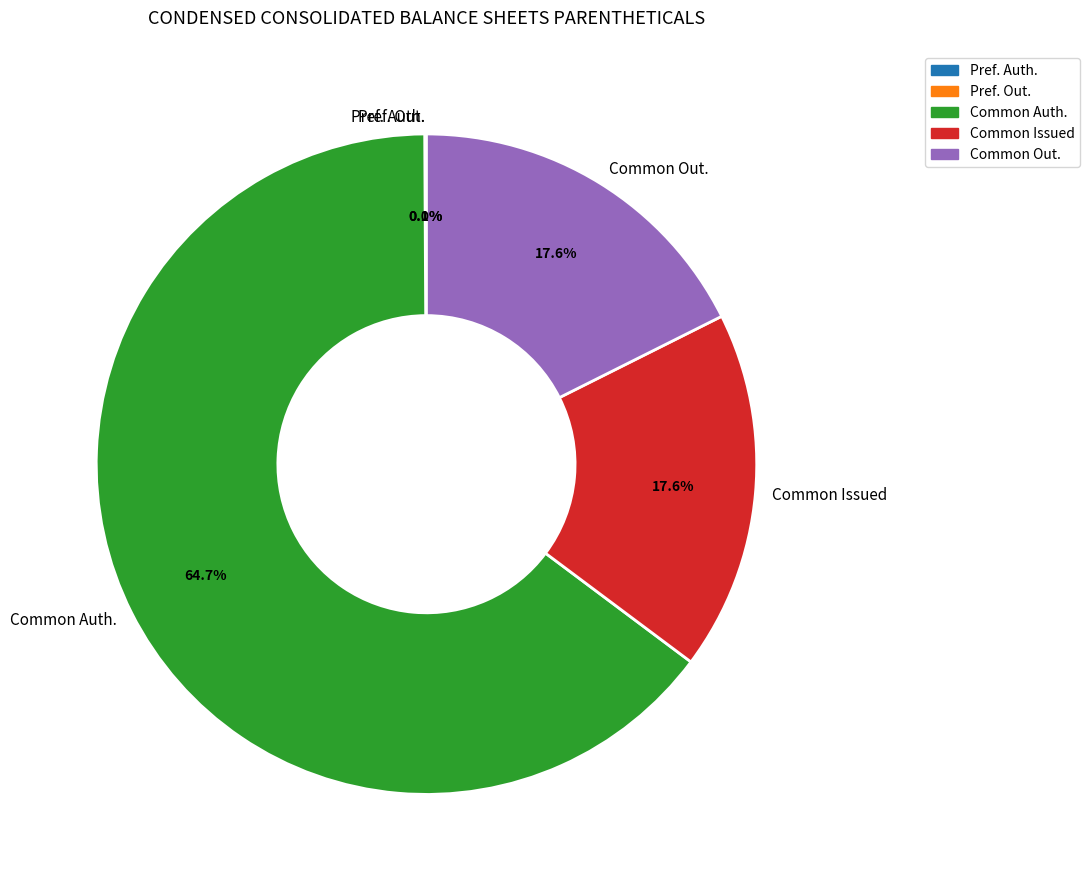

Rank the categories by value from lowest to highest.

Preferred stock, shares outstanding, Preferred stock, shares authorized, Common stock, shares issued, Common stock, shares outstanding, Common stock, shares authorized